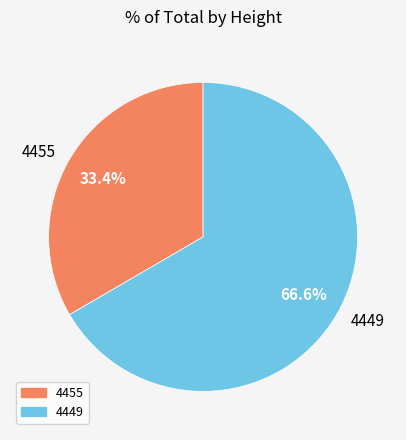

Between 4455 and 4449, which is larger?

4449